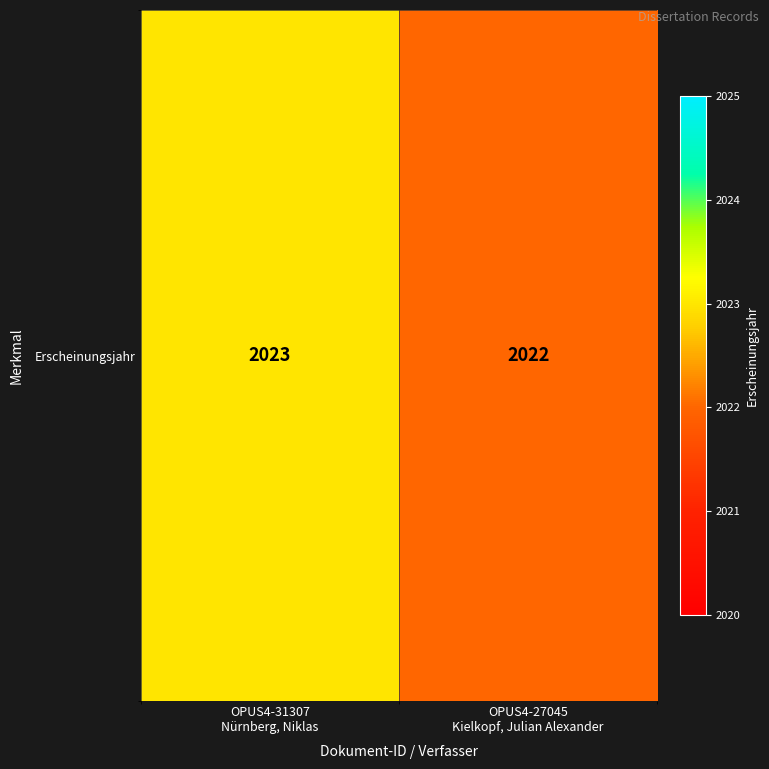

The chart shows a value of 2023 at OPUS4-31307
Nürnberg, Niklas. True or false?

True